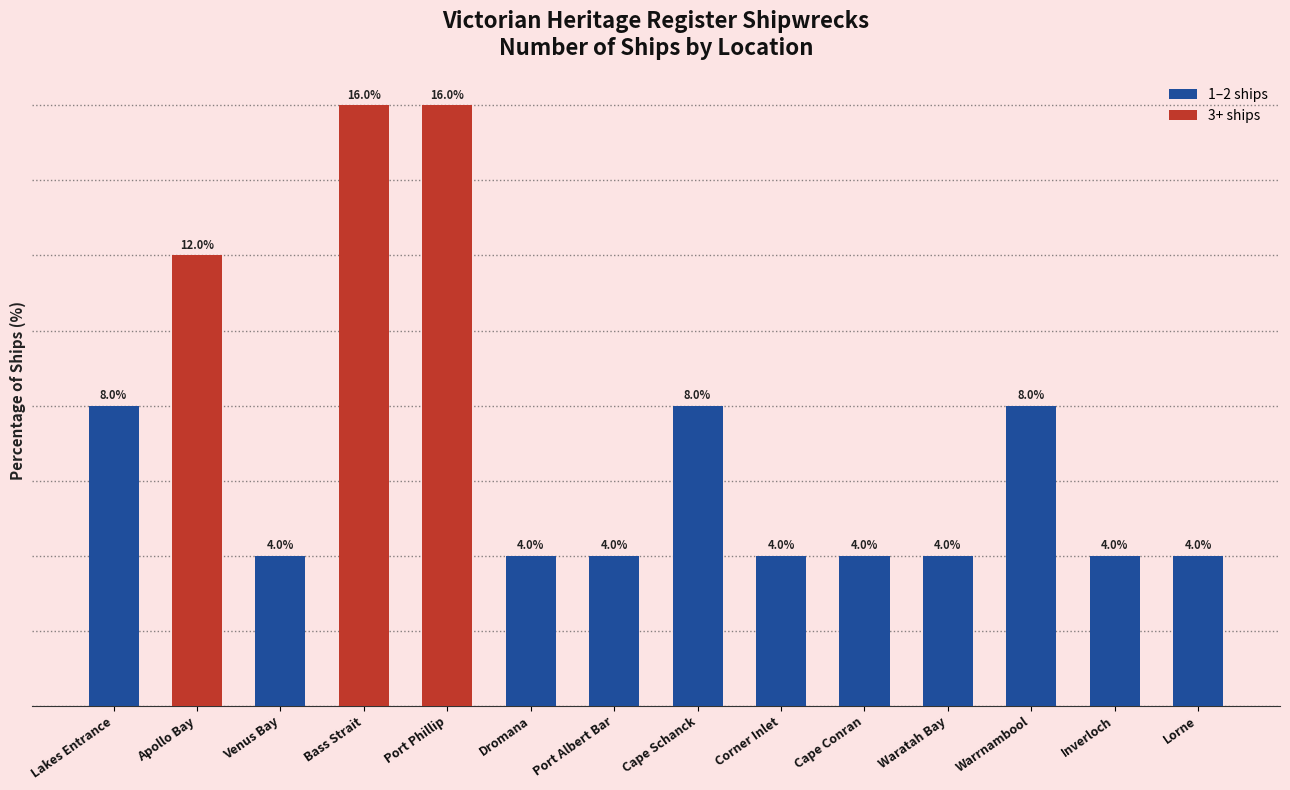

What is the label of the 12th bar from the right?

Venus Bay